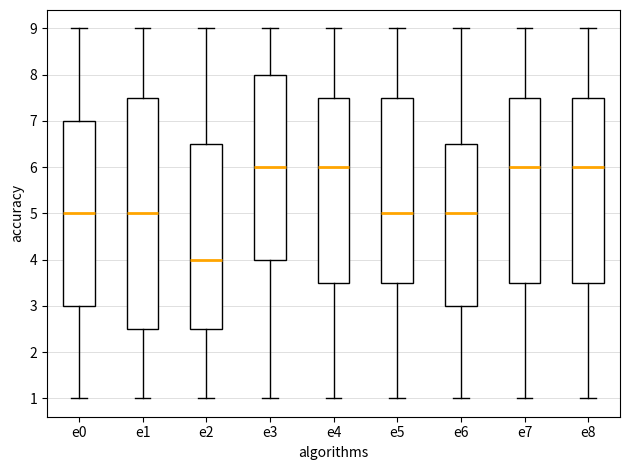

Reading left to right, transcribe this box plot: for each box, give where its median line is, the range the box spans, and where its two whiskers end, as read against the y-axis. The values are not printed on the chart, so give them approximately, as read against the axis.

e0: median 5.0, box 3.0 to 7.0, whiskers 1.0 to 9.0
e1: median 5.0, box 2.5 to 7.5, whiskers 1.0 to 9.0
e2: median 4.0, box 2.5 to 6.5, whiskers 1.0 to 9.0
e3: median 6.0, box 4.0 to 8.0, whiskers 1.0 to 9.0
e4: median 6.0, box 3.5 to 7.5, whiskers 1.0 to 9.0
e5: median 5.0, box 3.5 to 7.5, whiskers 1.0 to 9.0
e6: median 5.0, box 3.0 to 6.5, whiskers 1.0 to 9.0
e7: median 6.0, box 3.5 to 7.5, whiskers 1.0 to 9.0
e8: median 6.0, box 3.5 to 7.5, whiskers 1.0 to 9.0